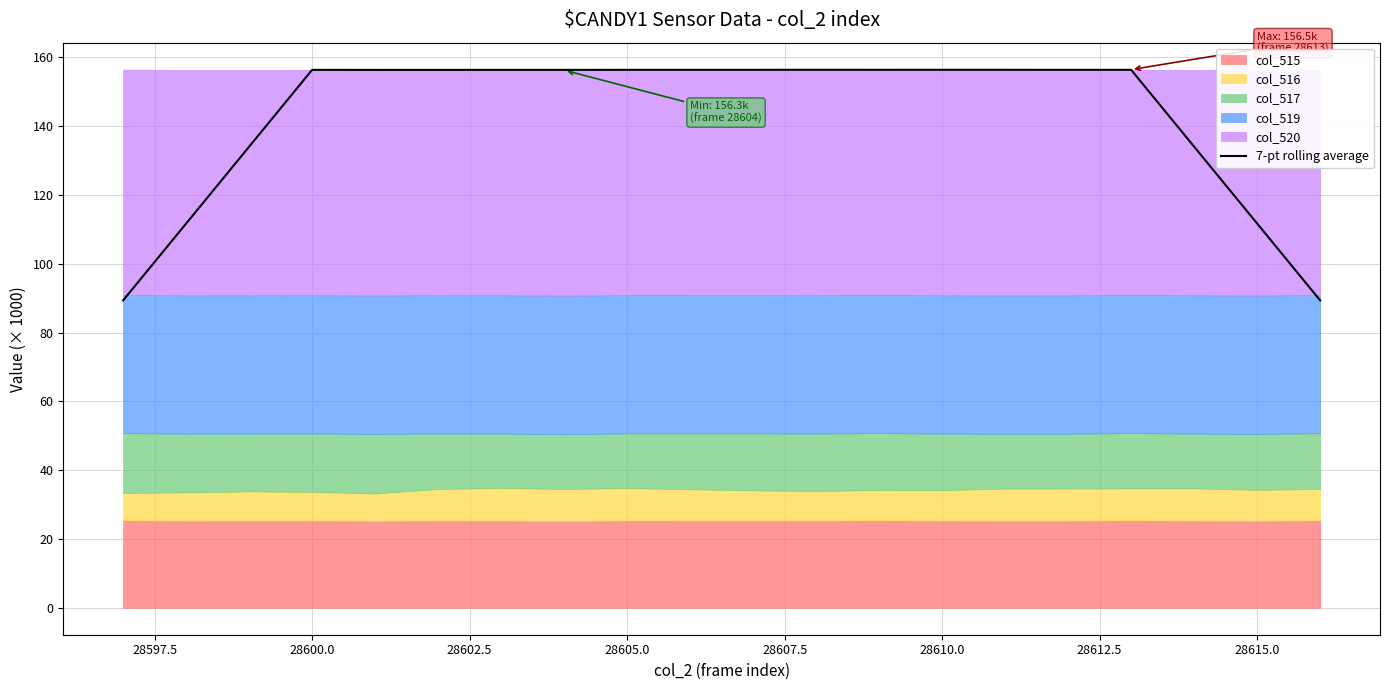

Is it true that 7-pt rolling average equals 37.1 at 28615.0?

False